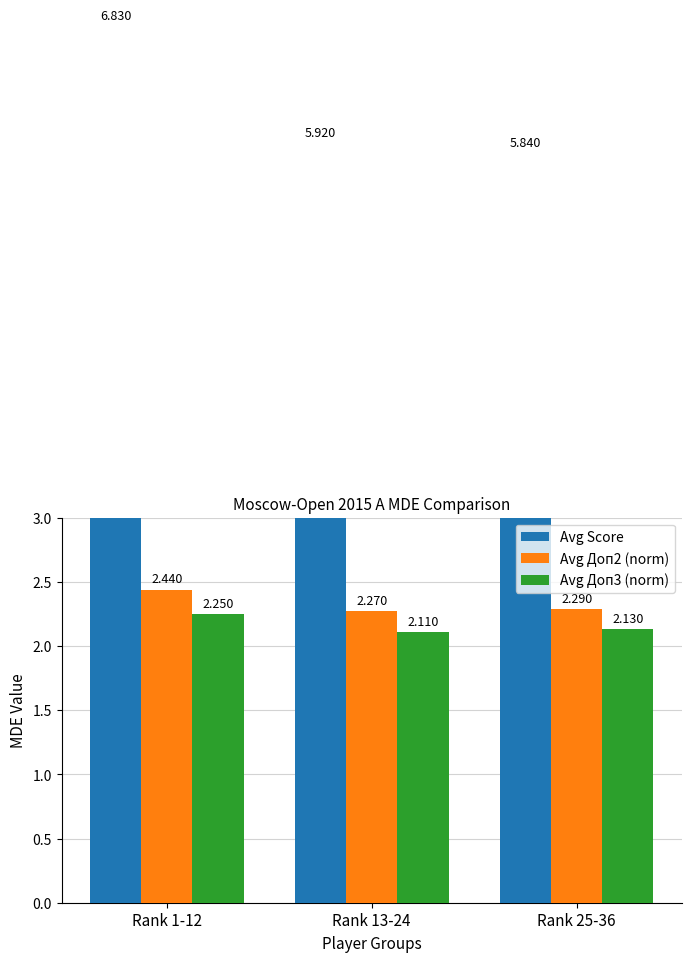

At which category is the sum across all series the highest?

Rank 1-12